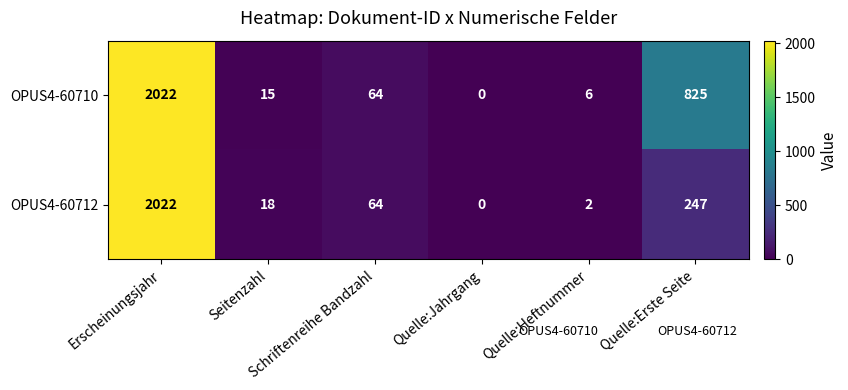

List the series in order of their overall mean, highest first.

OPUS4-60710, OPUS4-60712